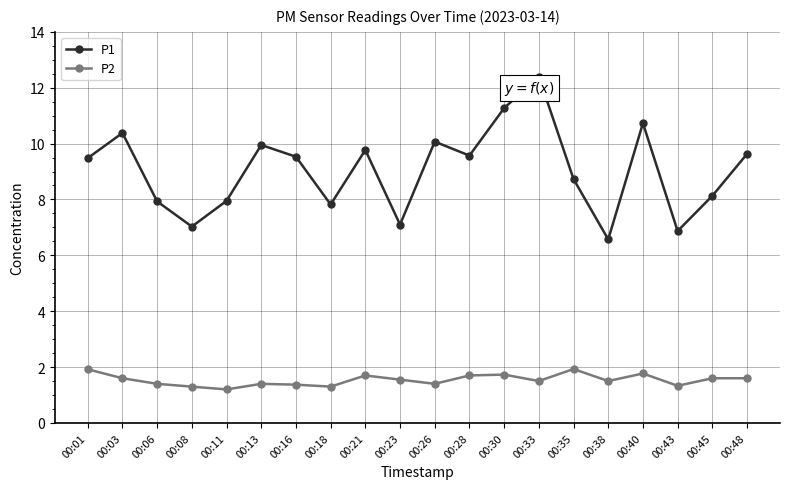

Which category has the highest value across all series?

00:33